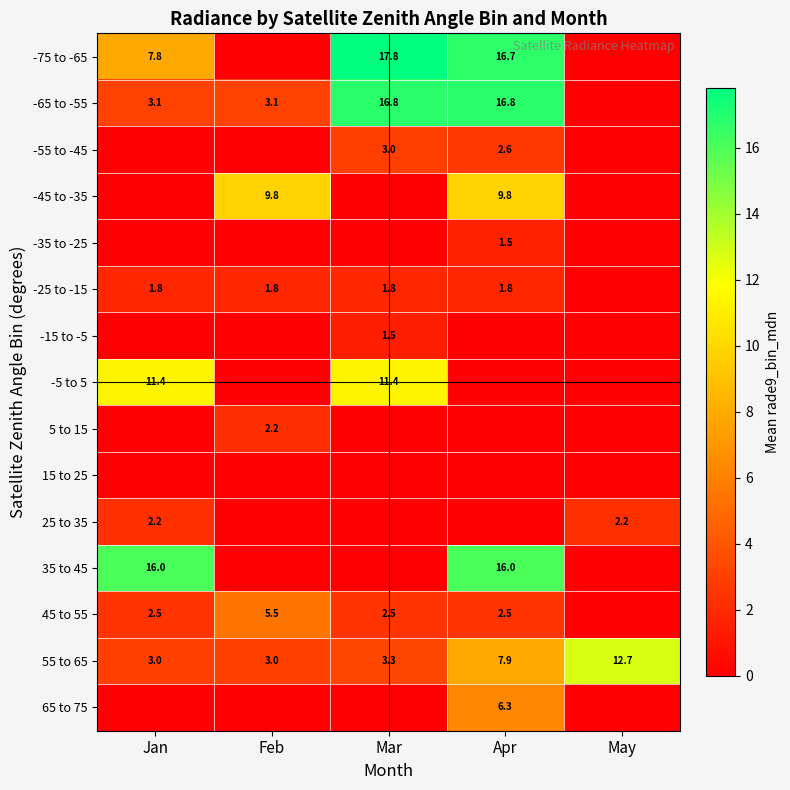

Is it true that 35 to 45 equals 16.0 at Apr?

True